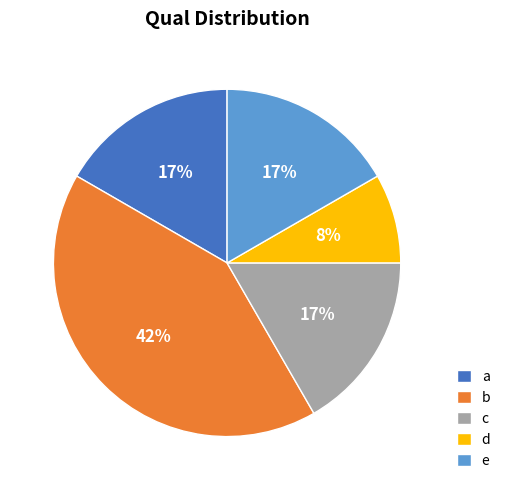

What percentage is the a slice, to the nearest percent?

17%